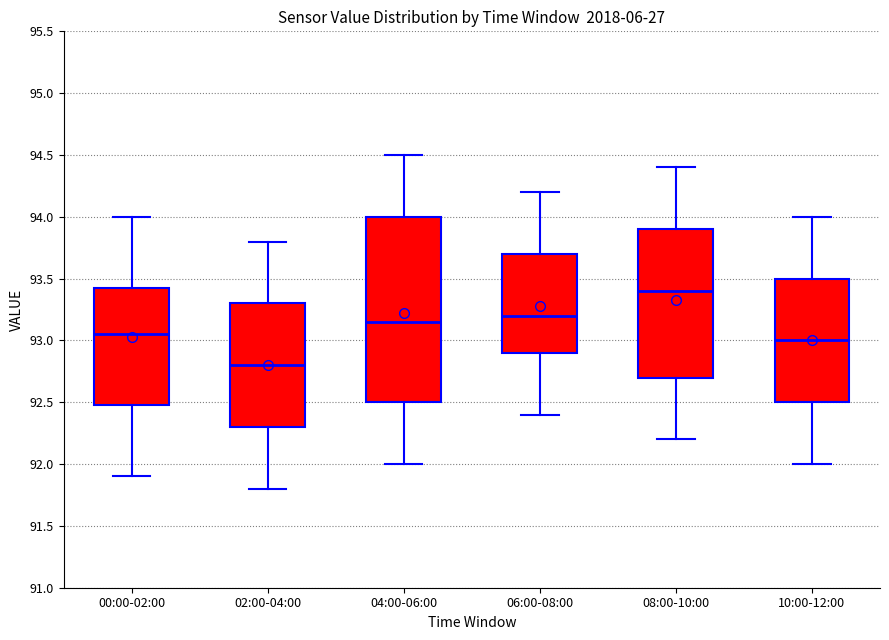

Comparing the boxes themselves (not the whiskers), which one is the tallest?

04:00-06:00